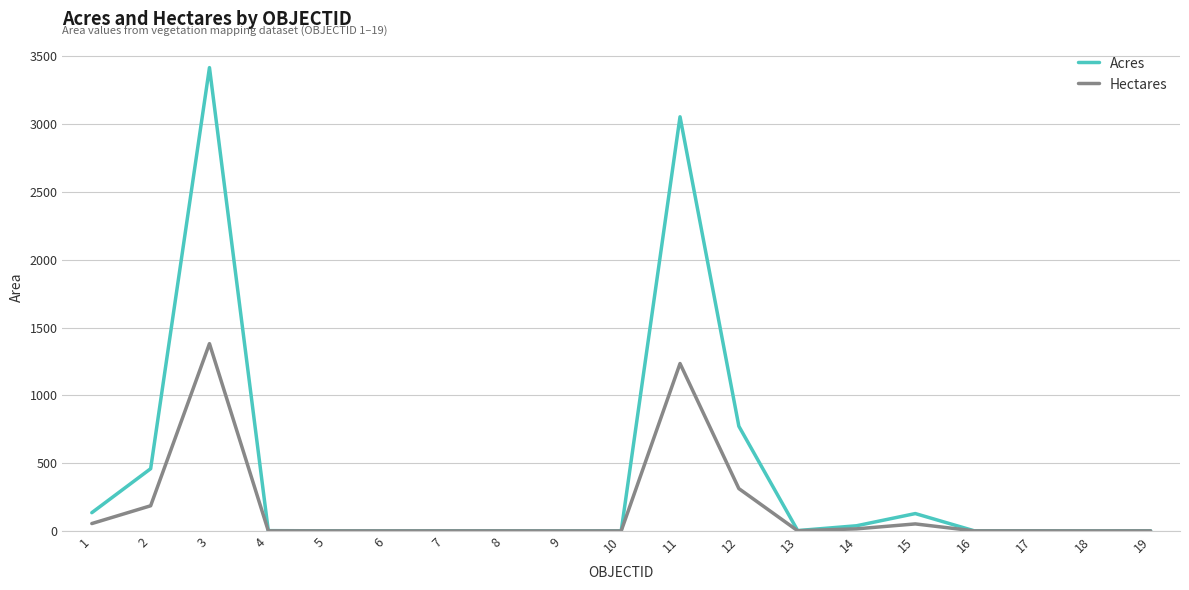

Which label corresponds to the largest value in the chart?

3